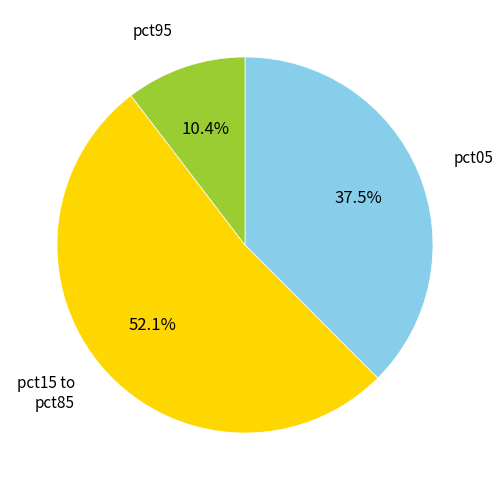

How many segments does this pie chart have?

3